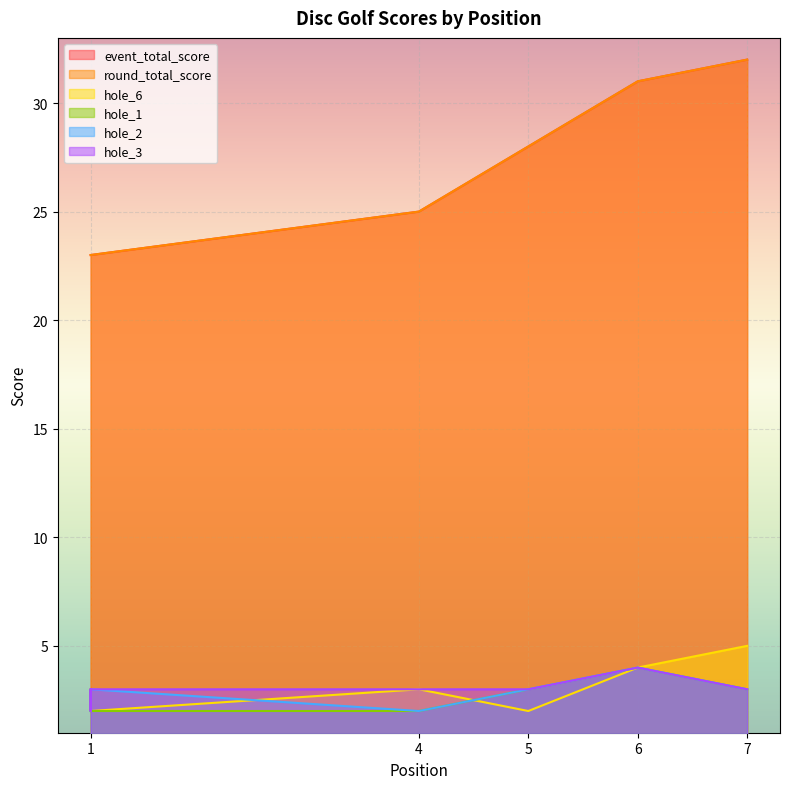

What is the value of the event_total_score point at the 5th from the left?

28